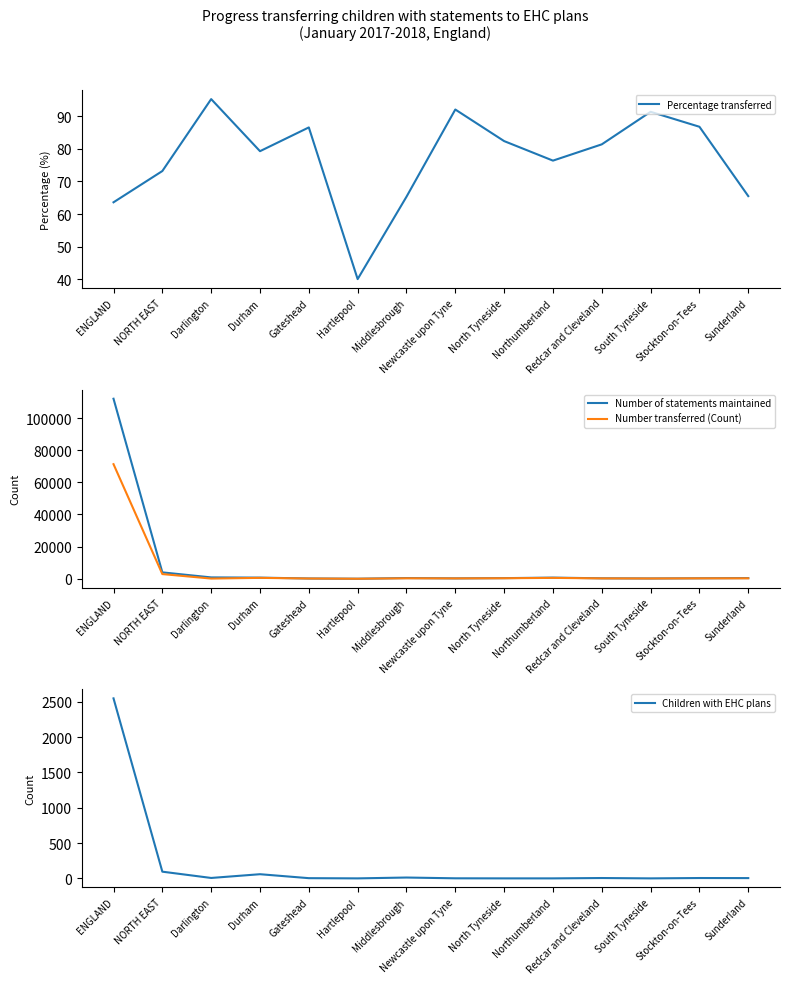

How many values in the Percentage transferred series are below 81?

7